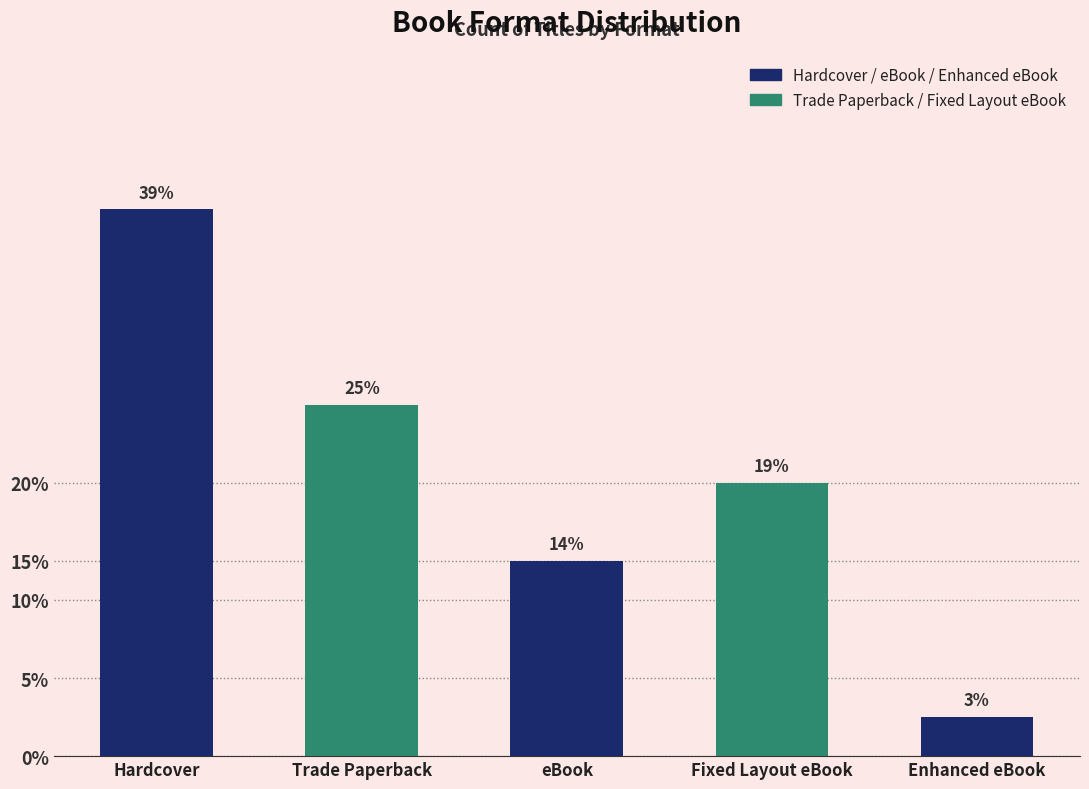

True or false: the data shows 10 at Hardcover.

False